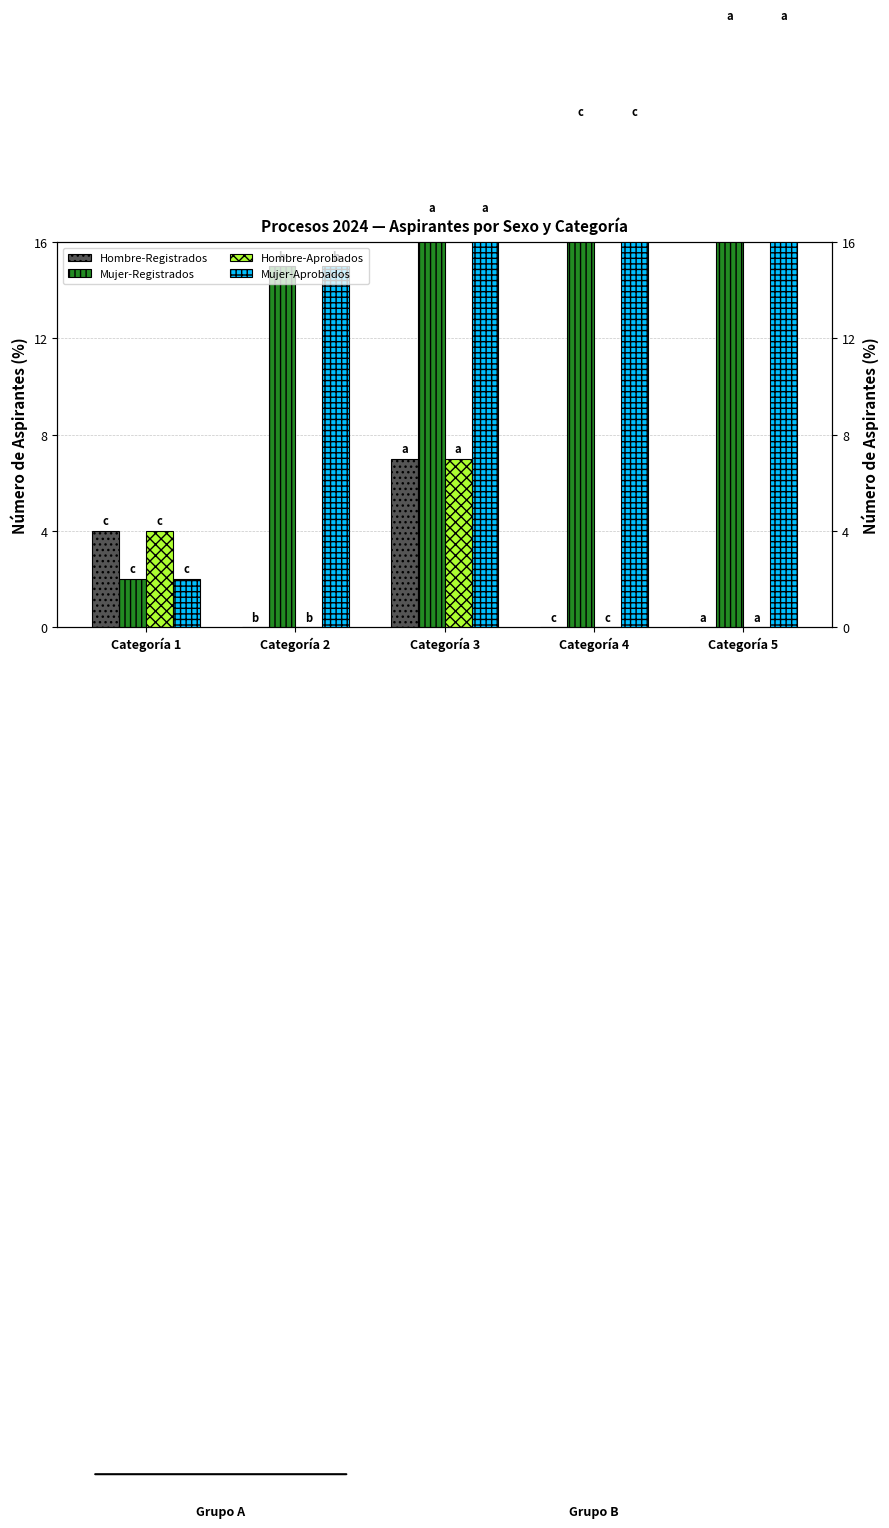

Reading right to left, extract all data points from this chart.

Hombre-Registrados: Categoría 5=0	Categoría 4=0	Categoría 3=7	Categoría 2=0	Categoría 1=4
Mujer-Registrados: Categoría 5=25	Categoría 4=21	Categoría 3=17	Categoría 2=15	Categoría 1=2
Hombre-Aprobados: Categoría 5=0	Categoría 4=0	Categoría 3=7	Categoría 2=0	Categoría 1=4
Mujer-Aprobados: Categoría 5=25	Categoría 4=21	Categoría 3=17	Categoría 2=15	Categoría 1=2